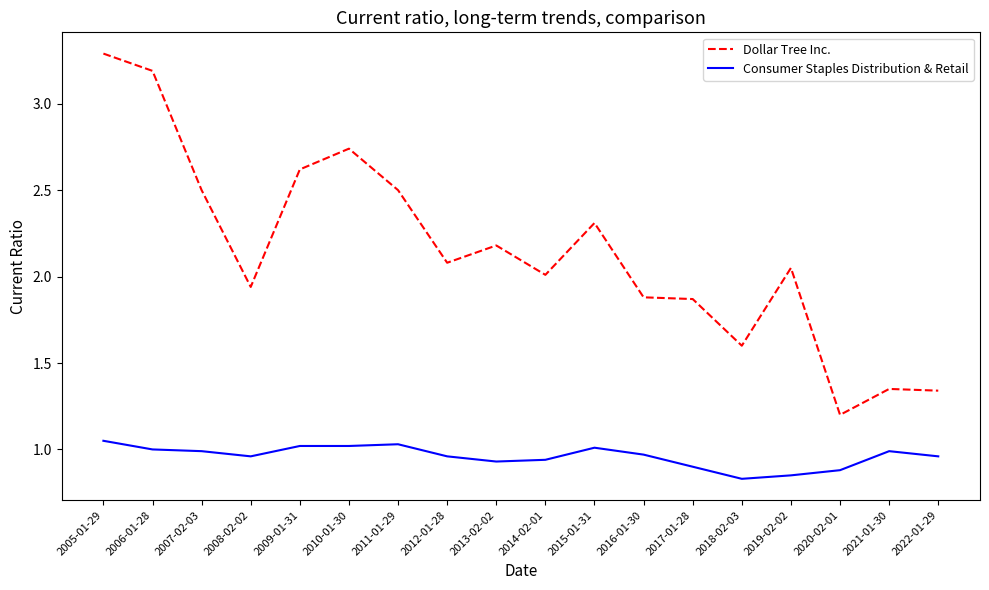

Is it true that Dollar Tree Inc. equals 2.5 at 2017-01-28?

False